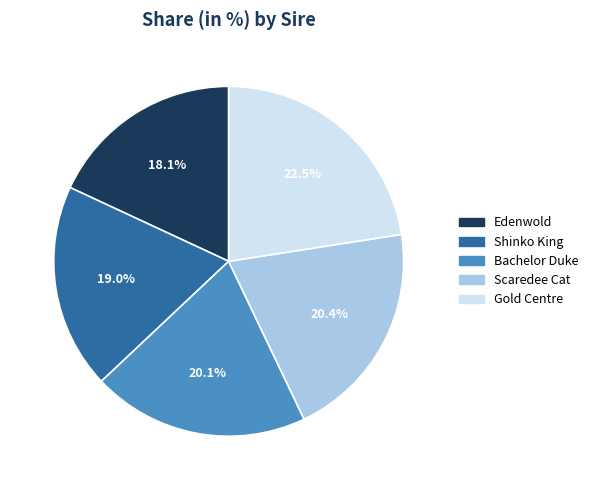

True or false: Edenwold accounts for 18% of the total.

True